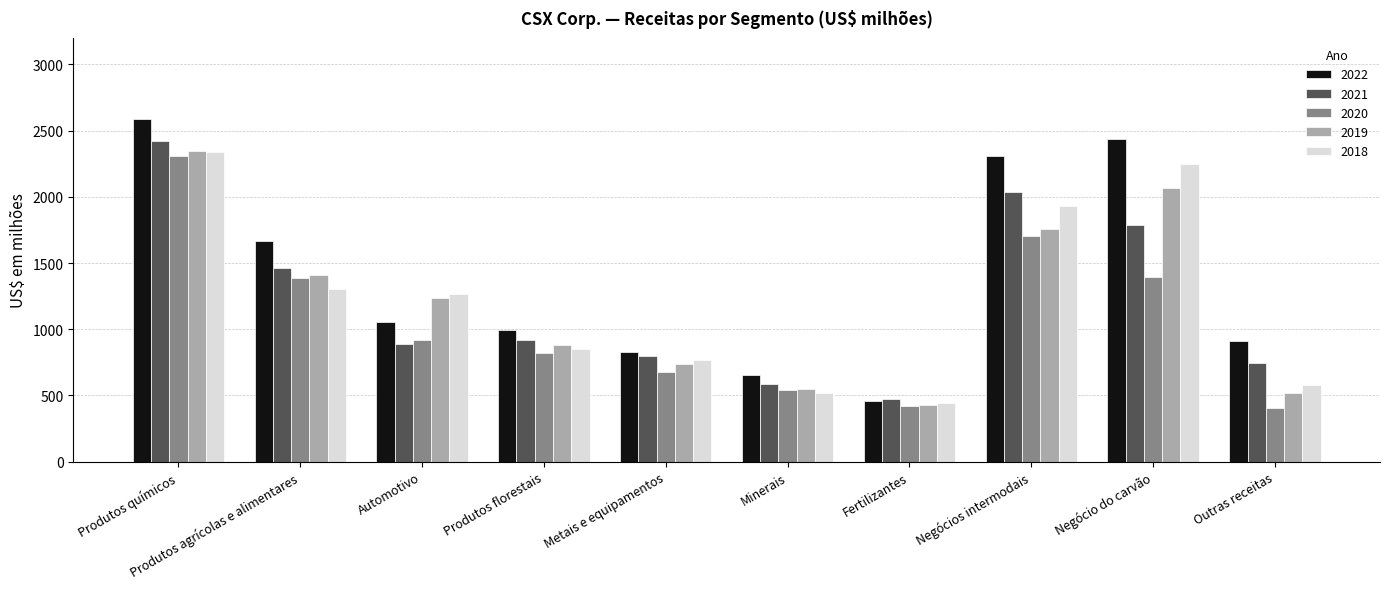

At which category is the sum across all series the highest?

Produtos químicos